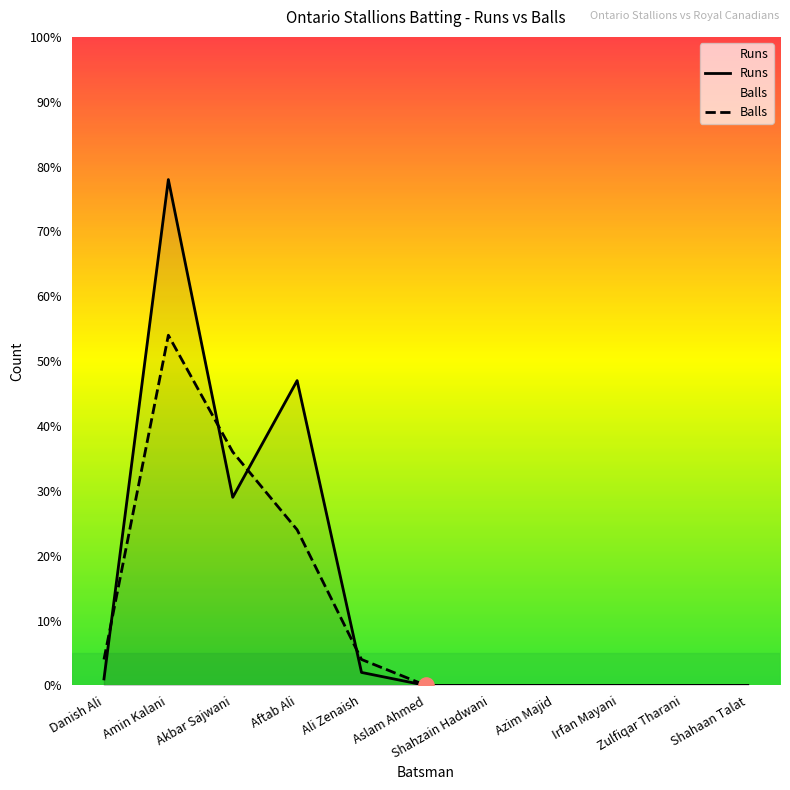

At which category is the sum across all series the highest?

Amin Kalani